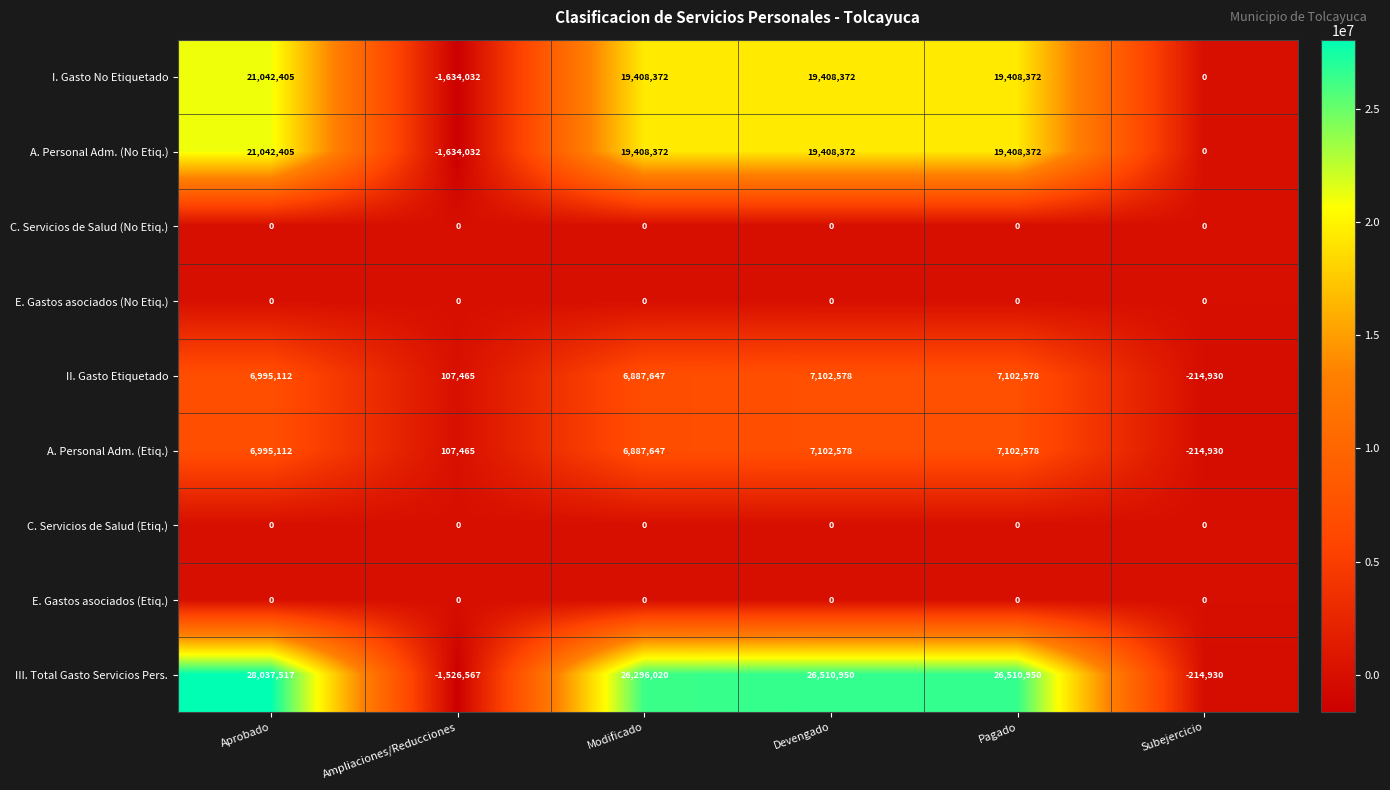

Which series changed the most between Aprobado and Modificado?

III. Total Gasto Servicios Pers.